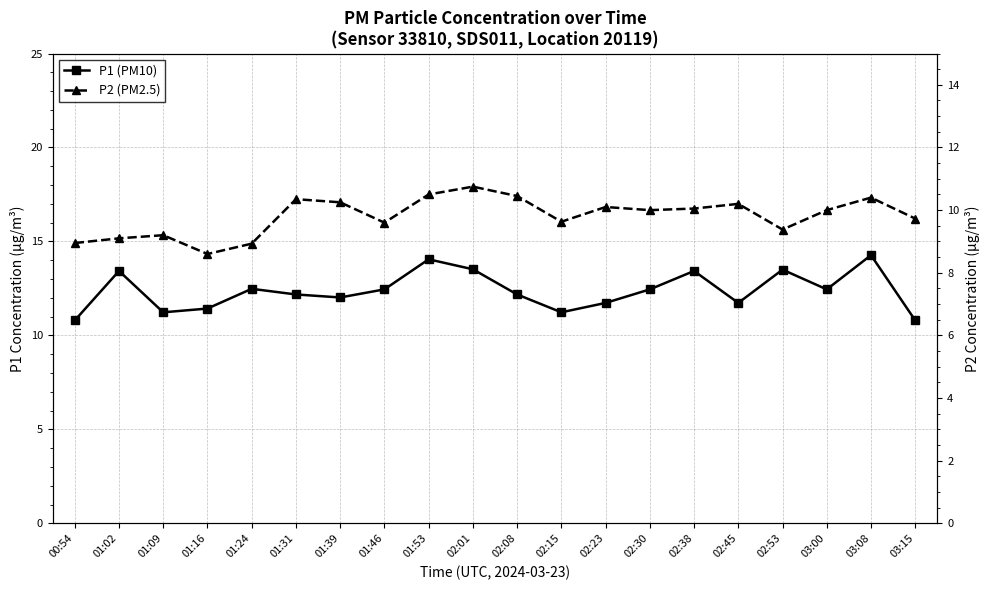

What is the minimum value shown in the chart?

8.6